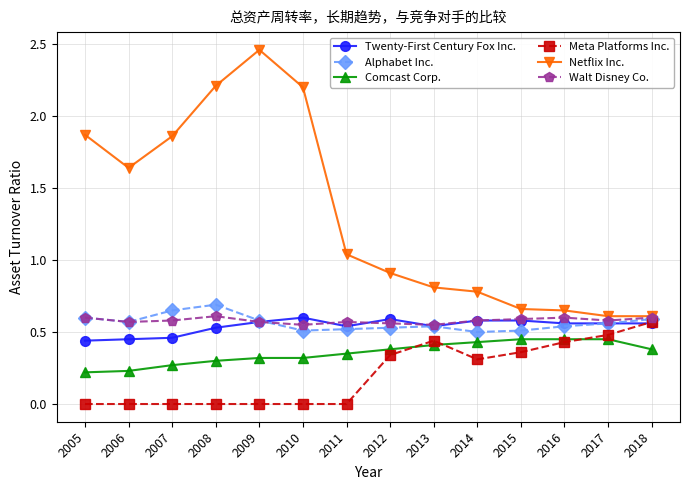

How many lines are shown in the chart?

6